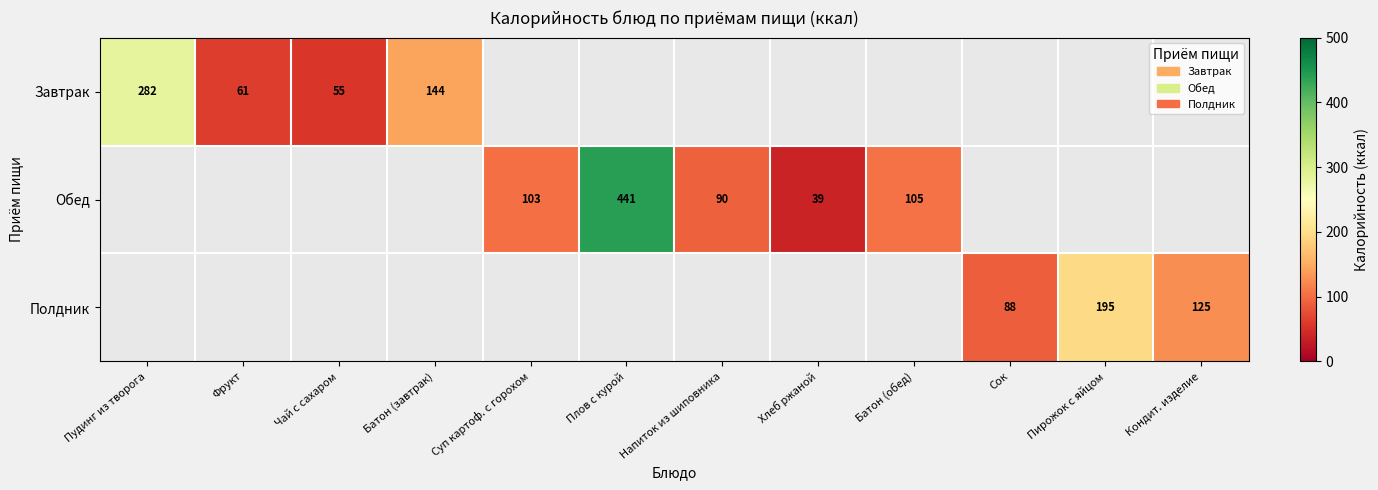

Where is Завтрак nearest to the value 168?

Батон (завтрак)